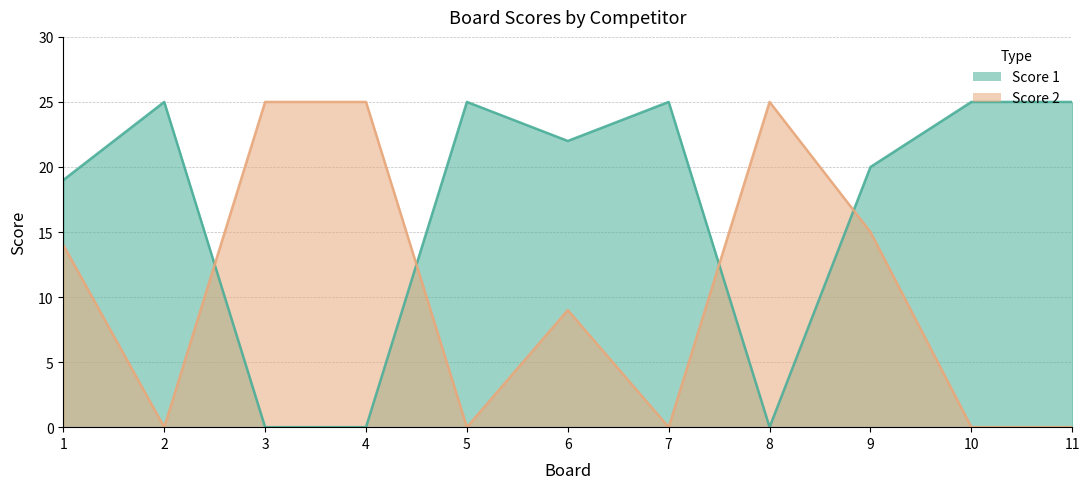

How many intersections are there between Score 1 and Score 2?

4